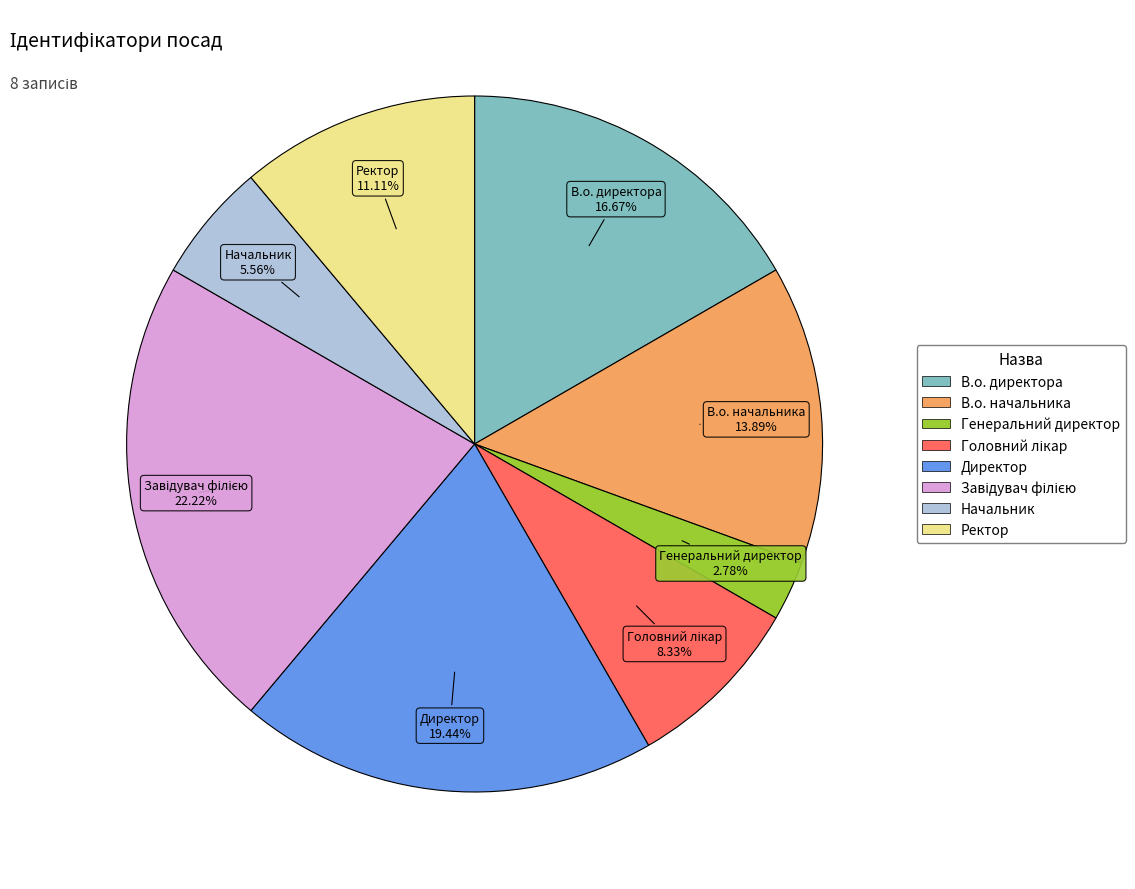

Between В.о. начальника and Начальник, which is larger?

В.о. начальника